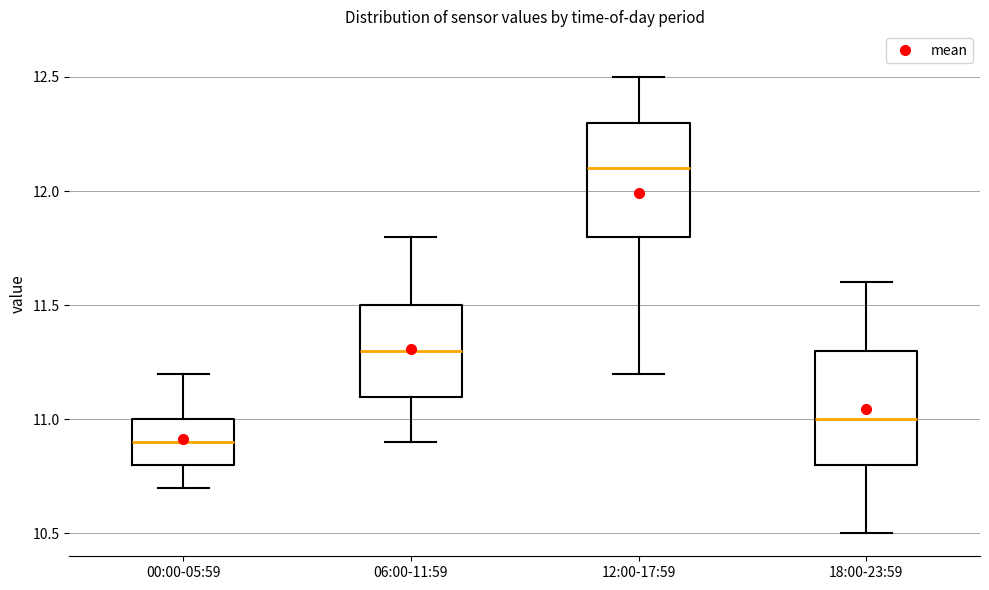

Reading left to right, read every box against the y-axis: the position of its median line, the range the box covers, and the ends of its whiskers. The values are not printed on the chart, so give them approximately, as read against the axis.

00:00-05:59: median 10.9, box 10.8 to 11.0, whiskers 10.7 to 11.2
06:00-11:59: median 11.3, box 11.1 to 11.5, whiskers 10.9 to 11.8
12:00-17:59: median 12.1, box 11.8 to 12.3, whiskers 11.2 to 12.5
18:00-23:59: median 11.0, box 10.8 to 11.3, whiskers 10.5 to 11.6